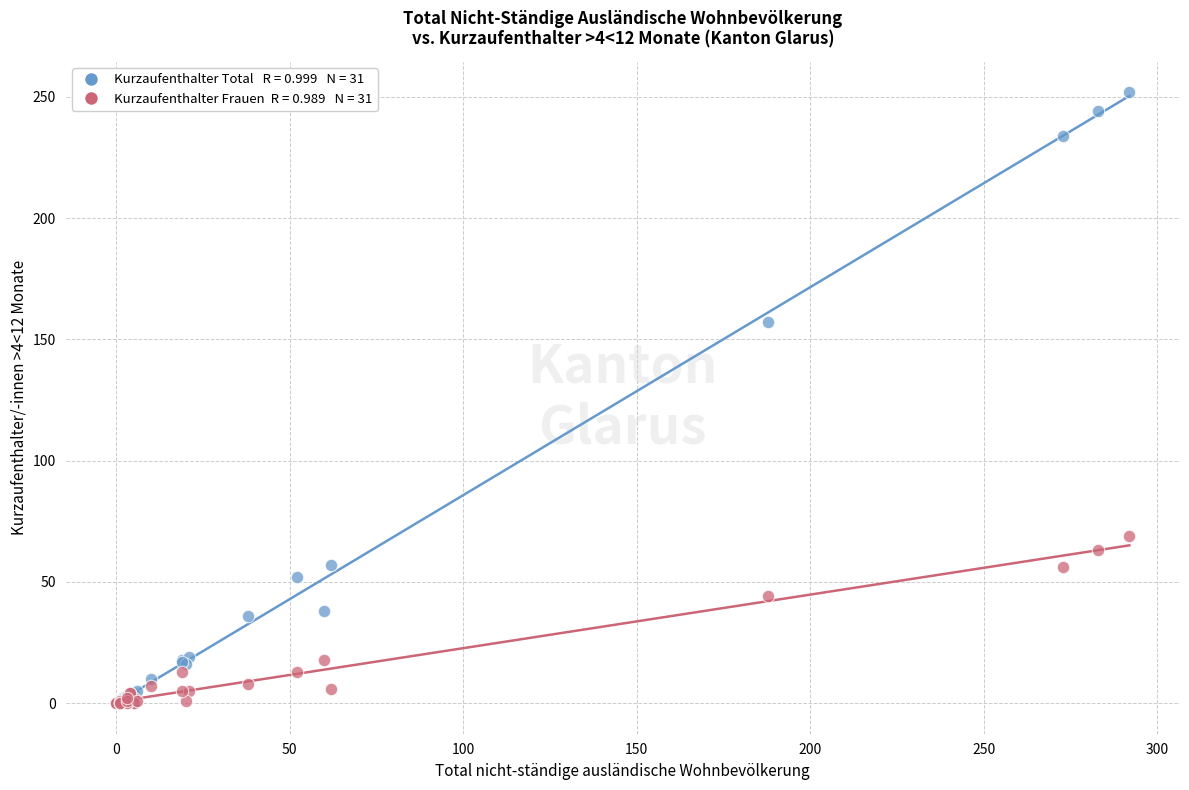

Across all series, what Y value is closest to 126?

157